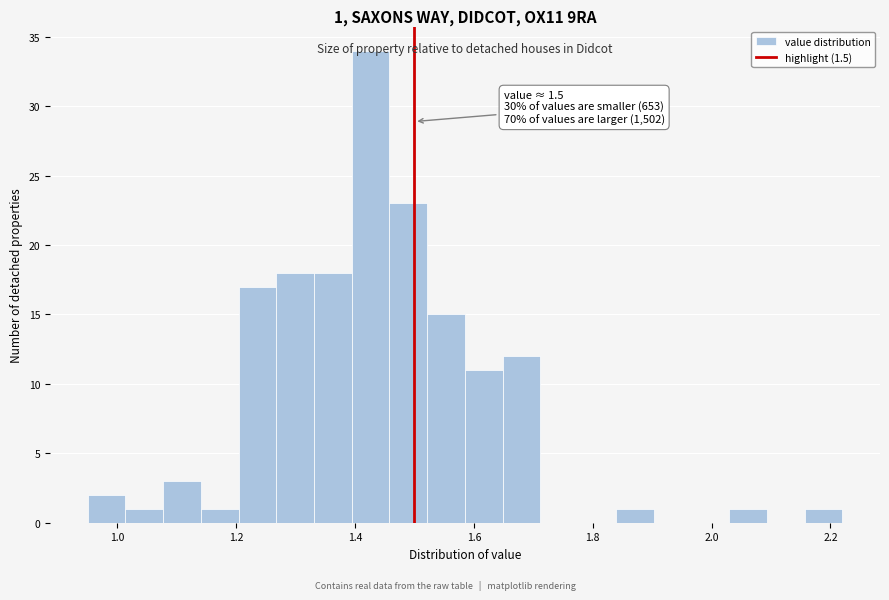

Read against the x-axis, roughly where is the centre of the tallest bar?

1.42